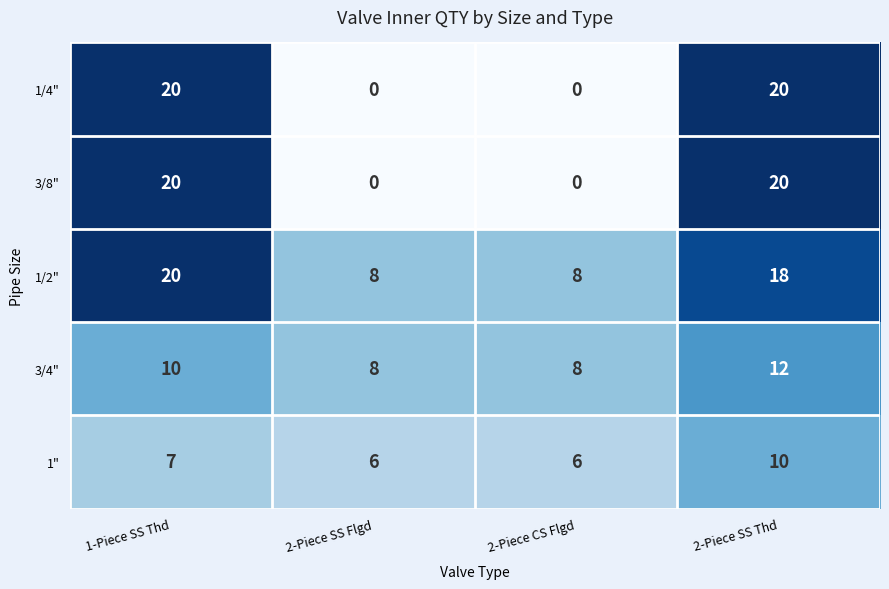

Which category has the highest value in the 1/2" series?

1-Piece SS Thd